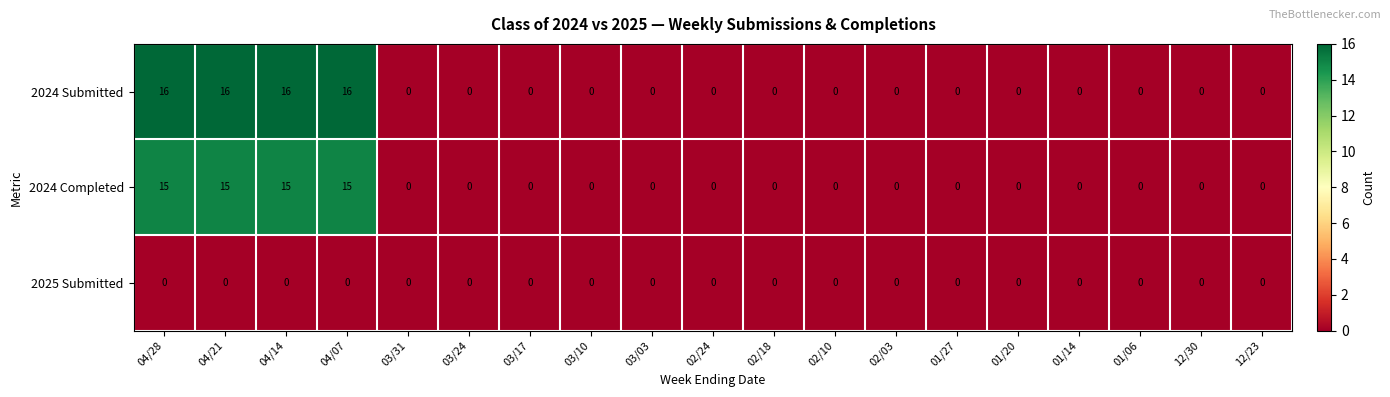

The 2025 Submitted series shows 0 at 12/23. True or false?

True